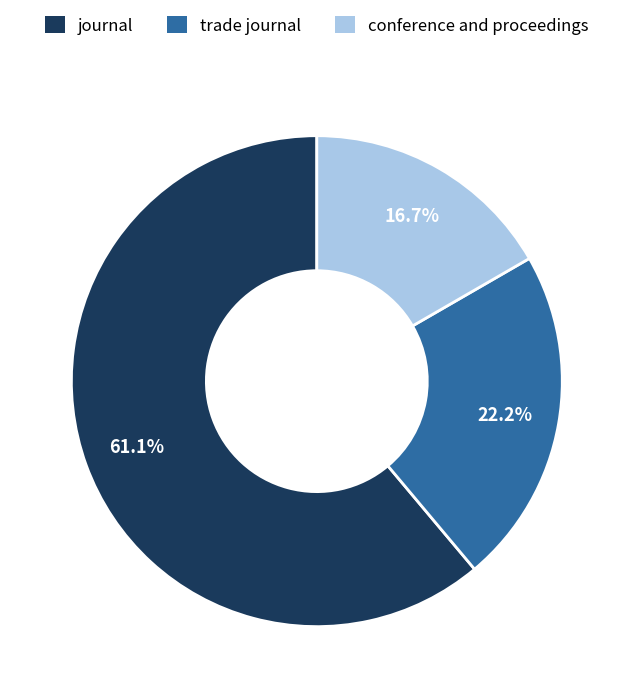

What percentage is the trade journal slice, to the nearest percent?

22%